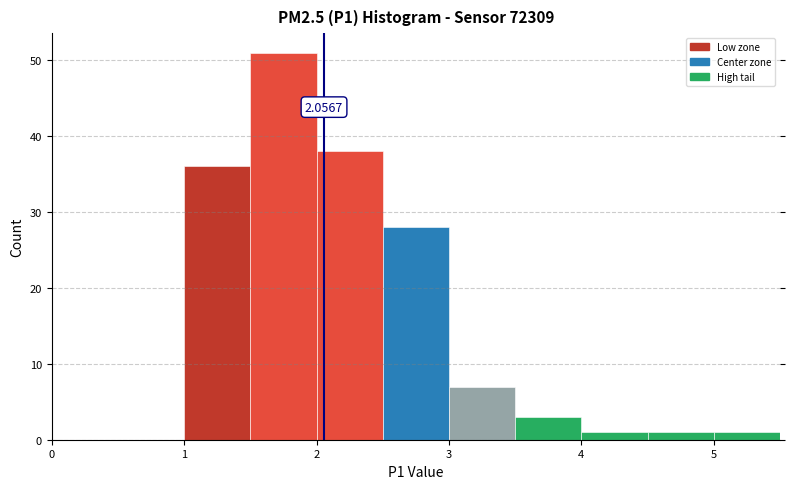

Over which range of the x-axis is the bar tallest?

1.5 to 2.0